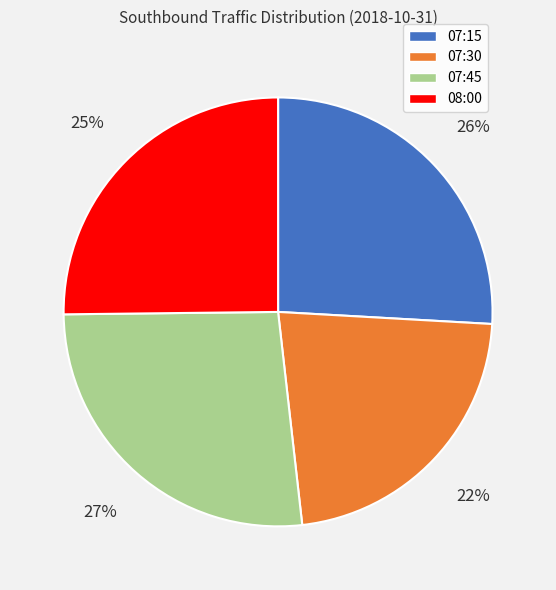

Is the sum of 07:30 and 07:45 greater than half?

No